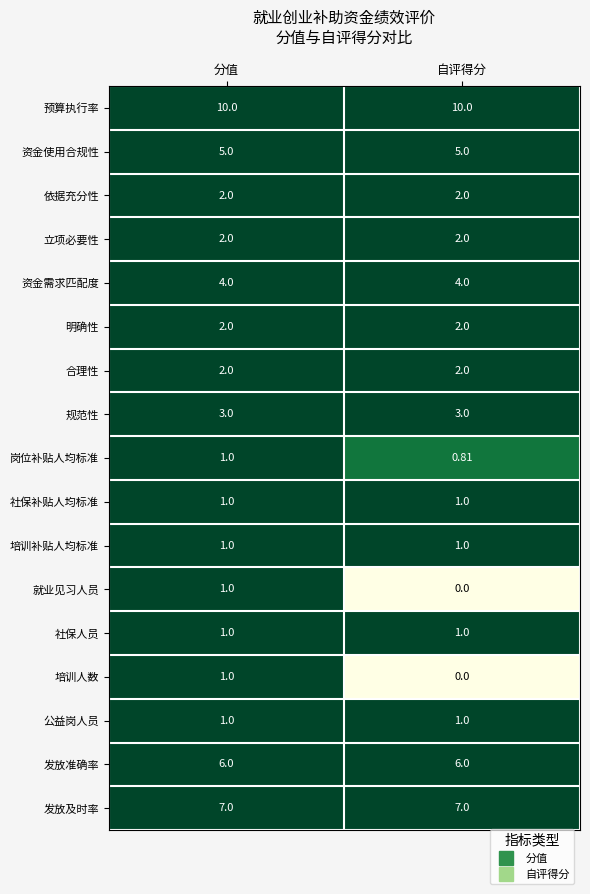

Which series has the largest total across all categories?

预算执行率